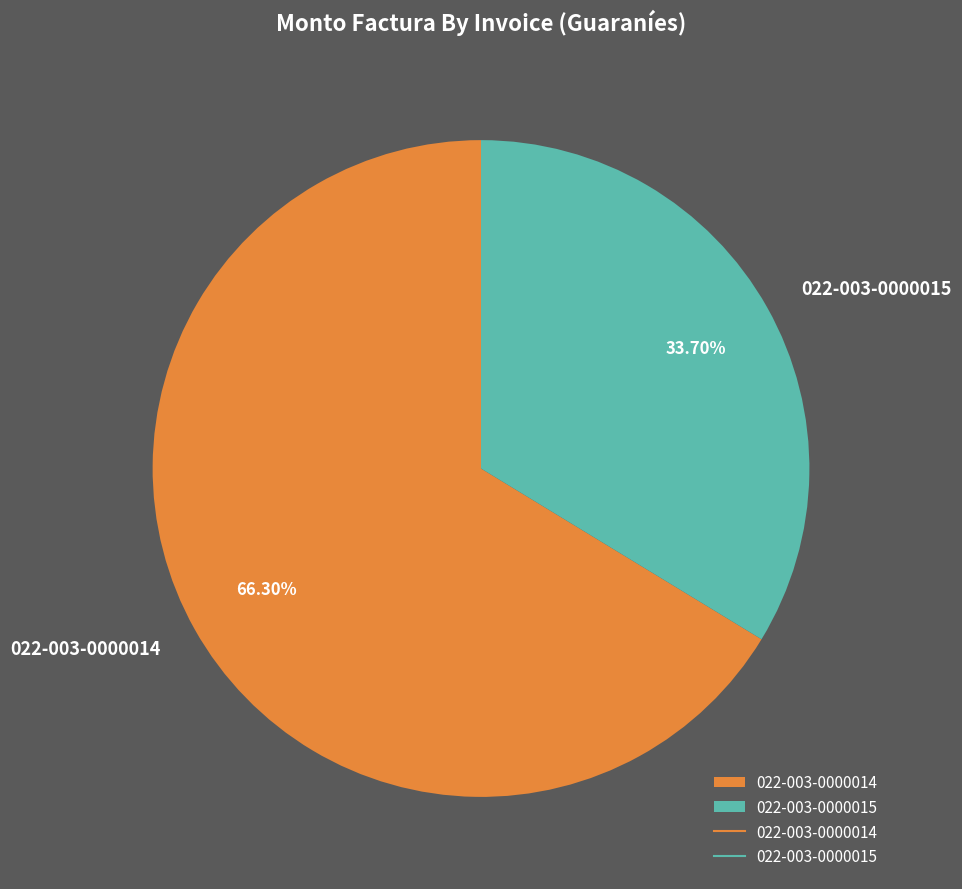

To the nearest percent, what is the difference between the 022-003-0000014 and 022-003-0000015 slice percentages?

33%